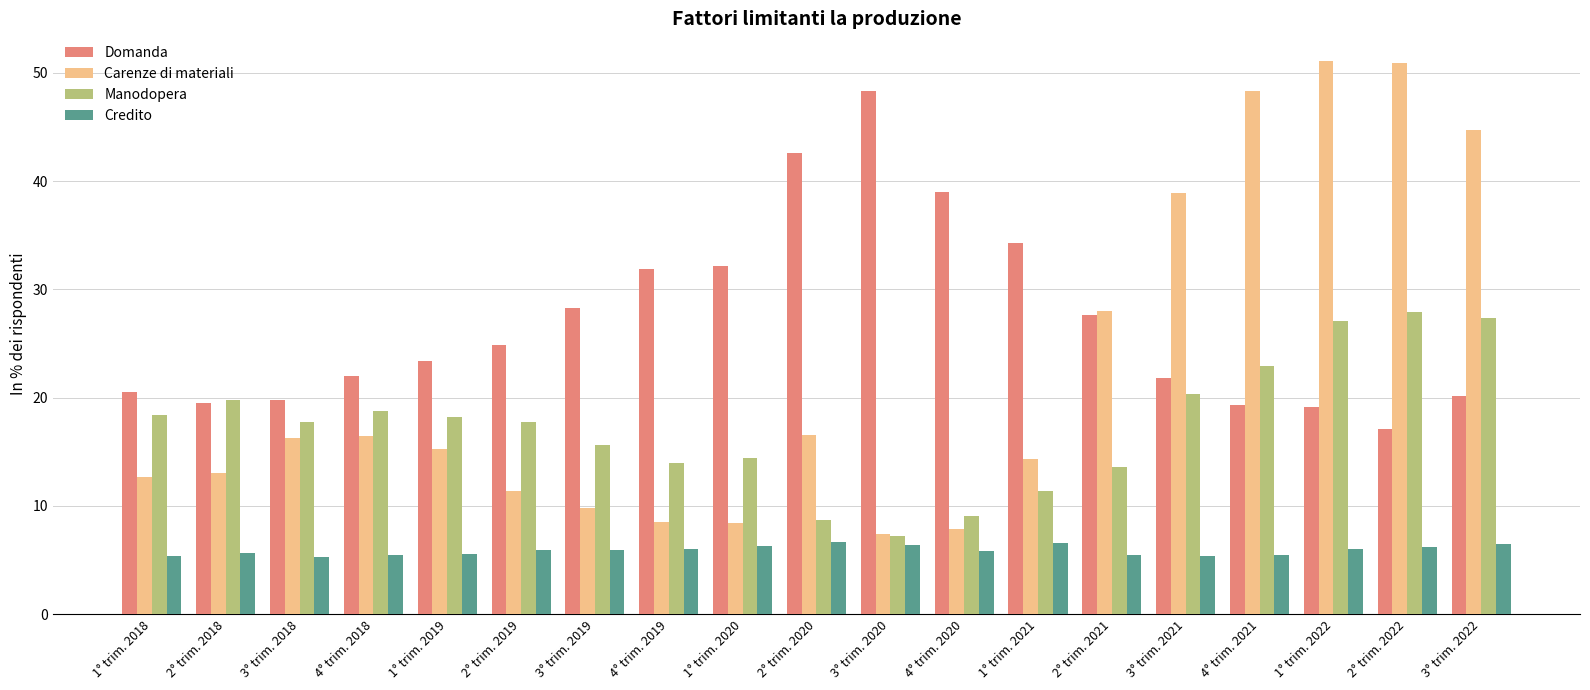

The Credito series shows 9.4 at 3° trim. 2018. True or false?

False